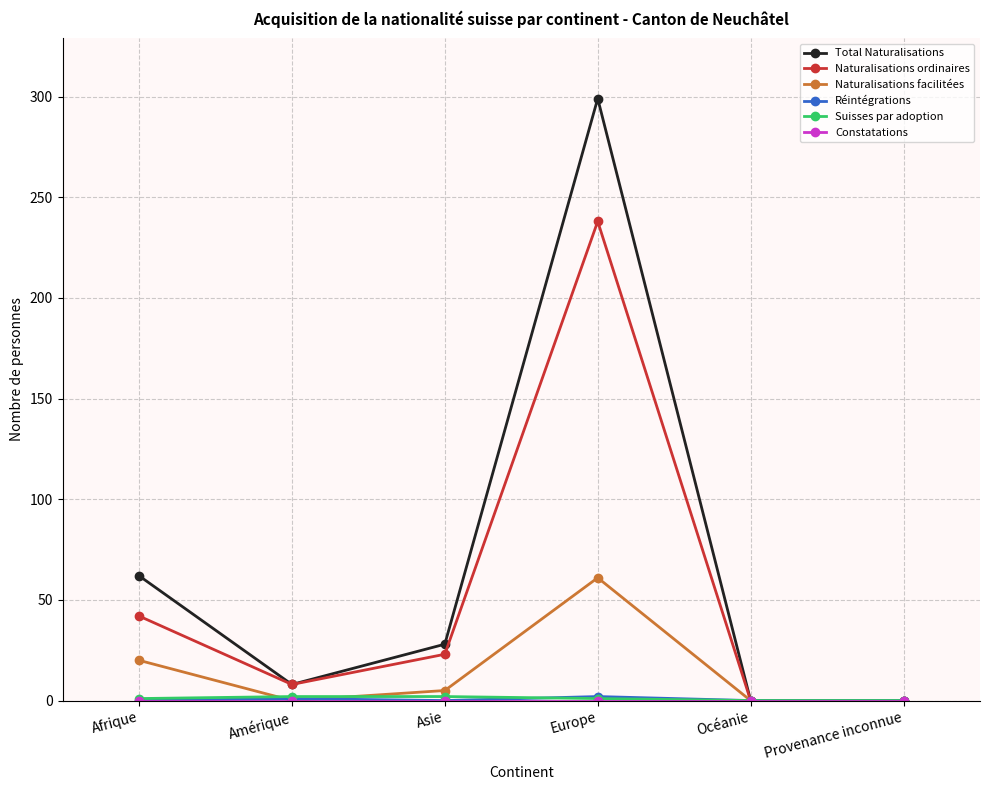

Which series has the largest range (max minus min)?

Total Naturalisations